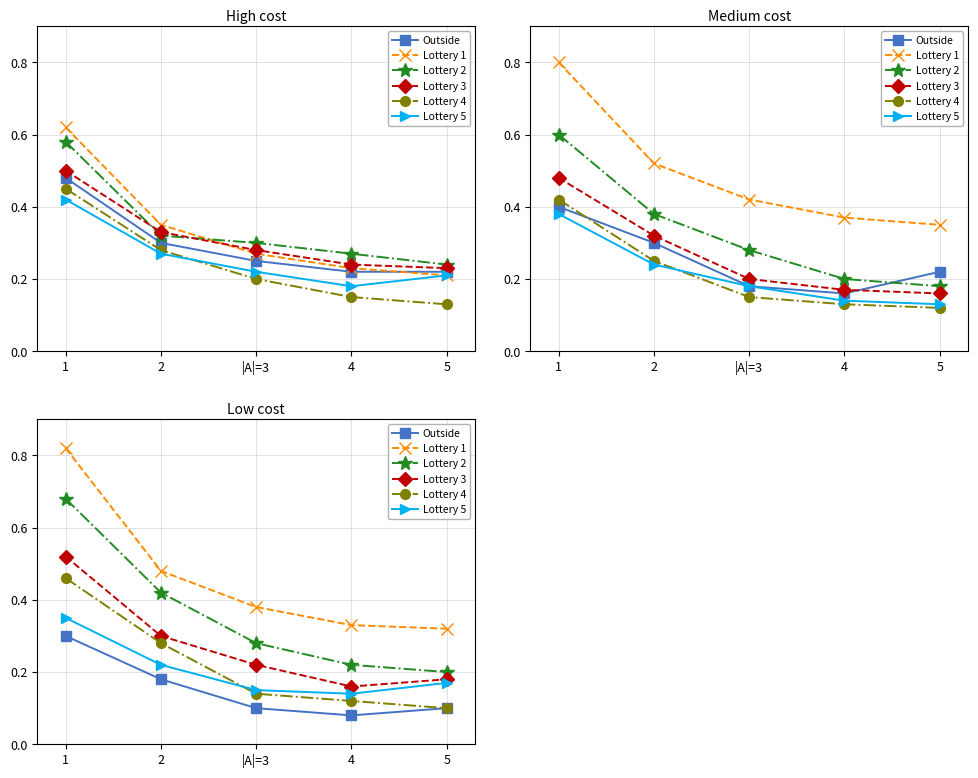

Rank the categories by Lottery 5 value from lowest to highest.

4, |A|=3, 5, 2, 1